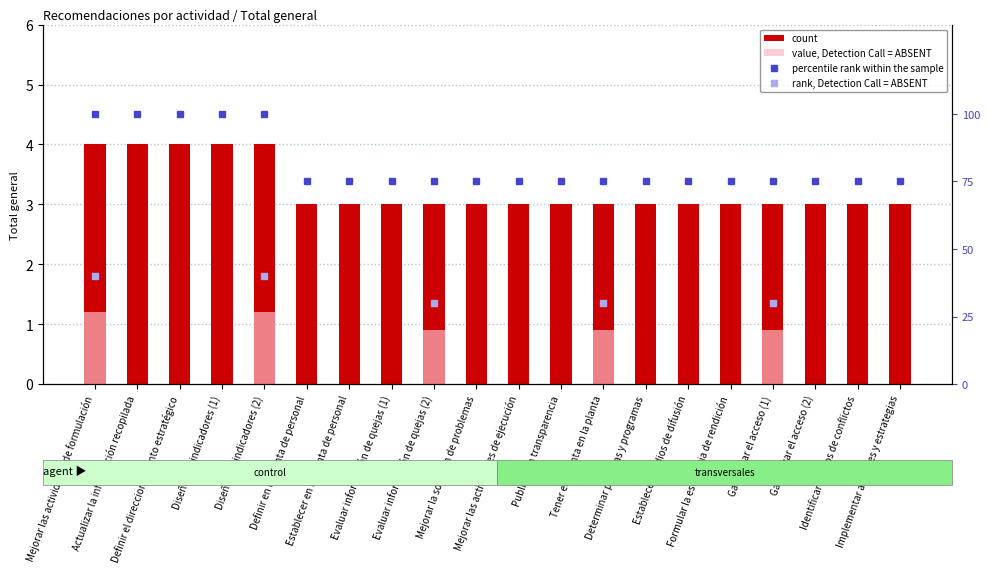

Is the value of rank, Detection Call = ABSENT at Identificar riesgos de conflictos greater than the value of percentile rank within the sample at Establecer medios de difusión?

No